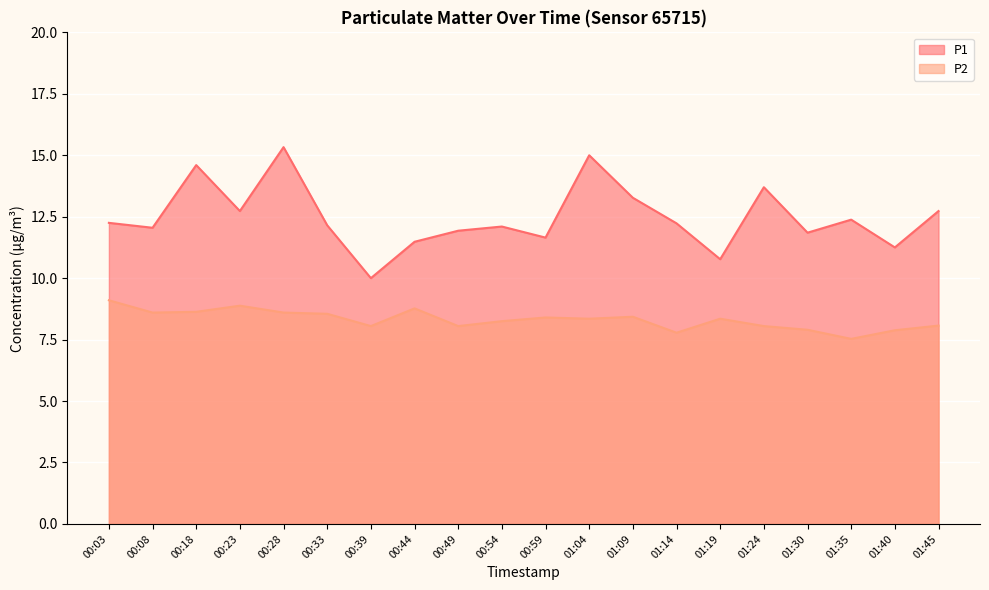

What is the label of the 13th point from the left?

01:09